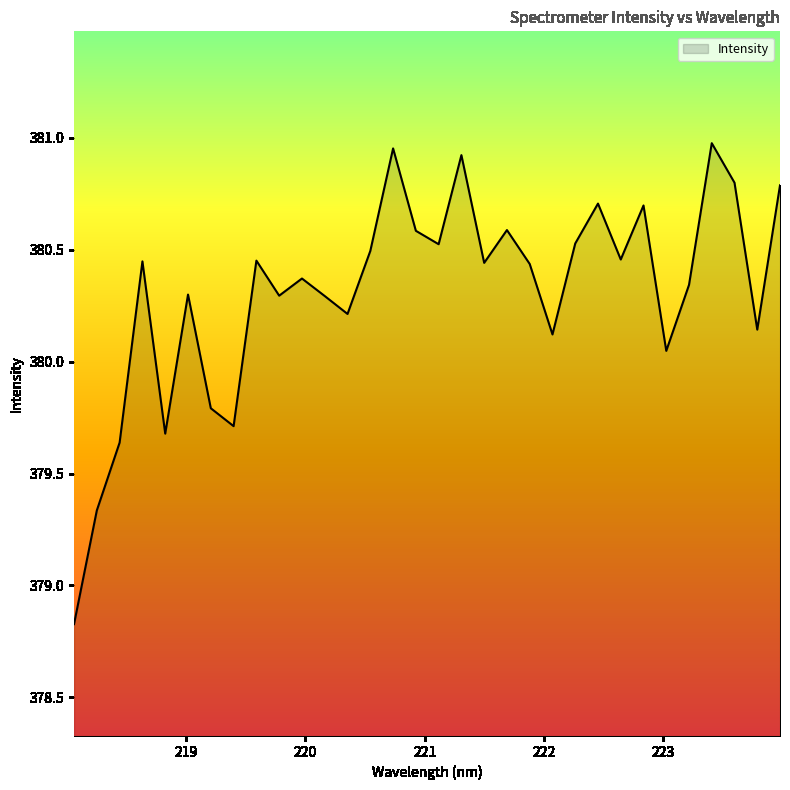

What is the smallest value displayed?

378.8